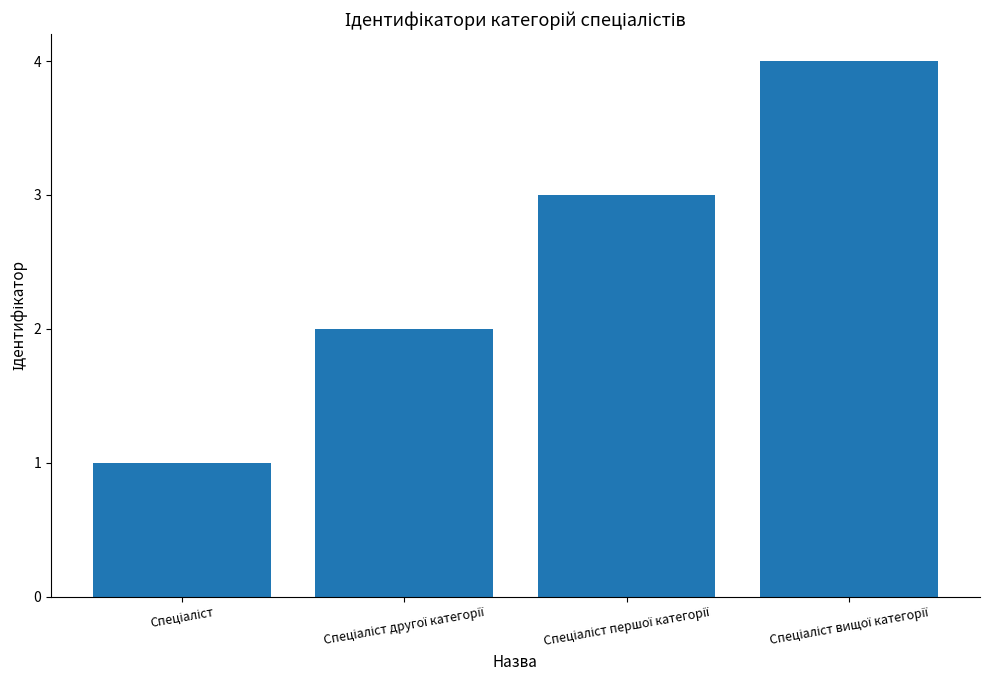

What is the sum of all values?

10